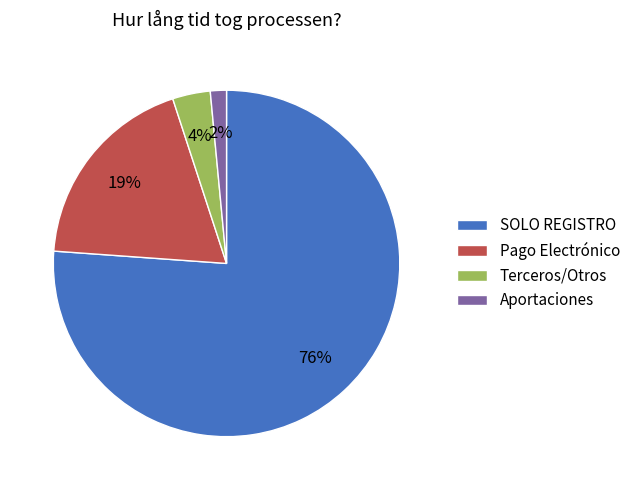

Between Pago Electrónico and Terceros/Otros, which is larger?

Pago Electrónico